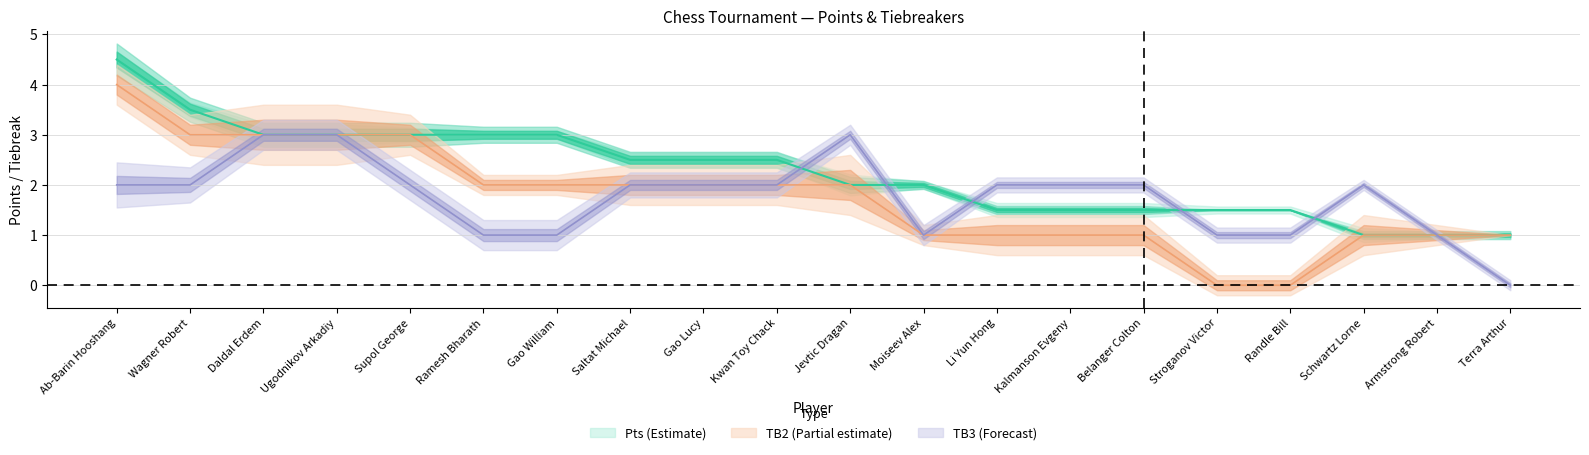

What are all the series names shown in the legend?

Pts, TB2, TB3